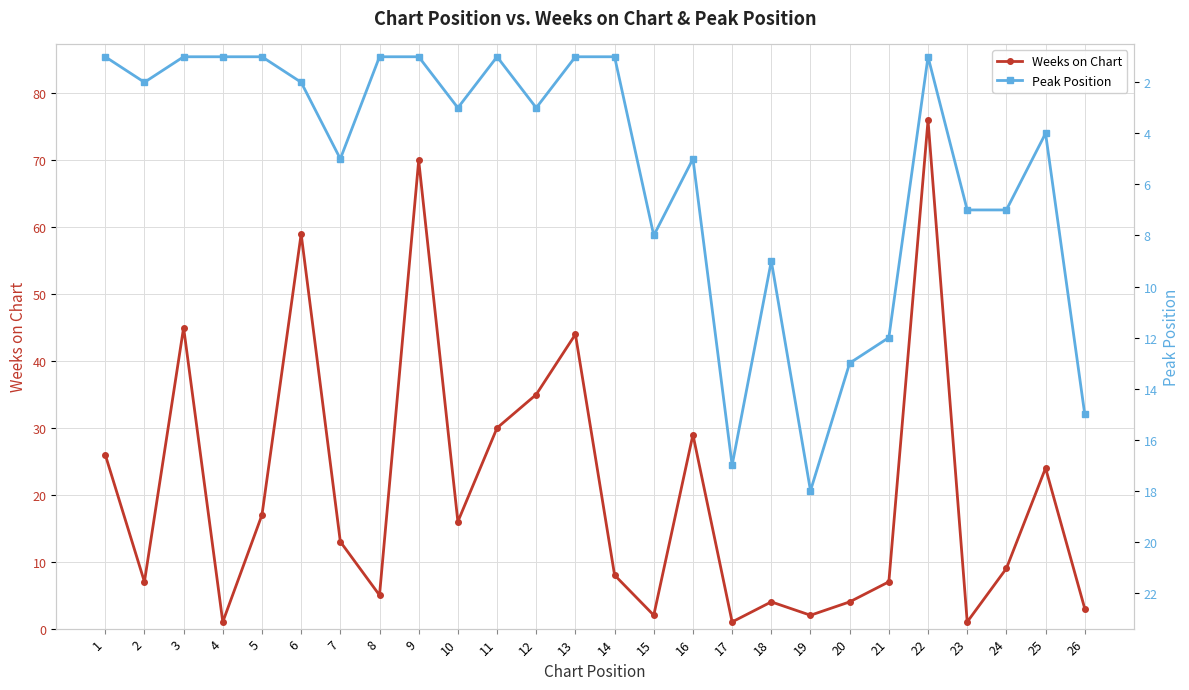

True or false: Peak Position has more than 0 points higher than both neighbors.

True